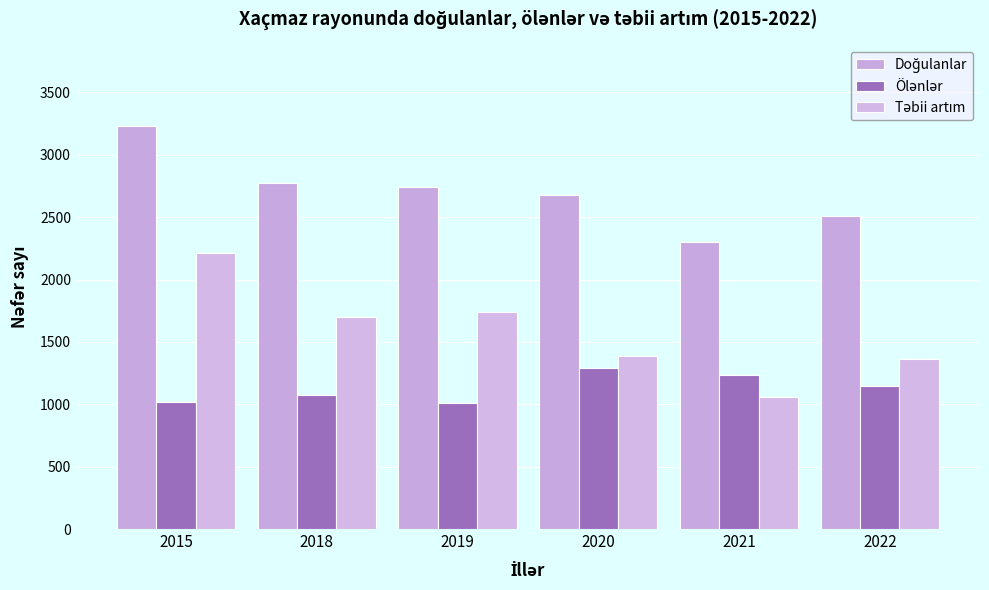

Does the chart contain stacked bars?

No